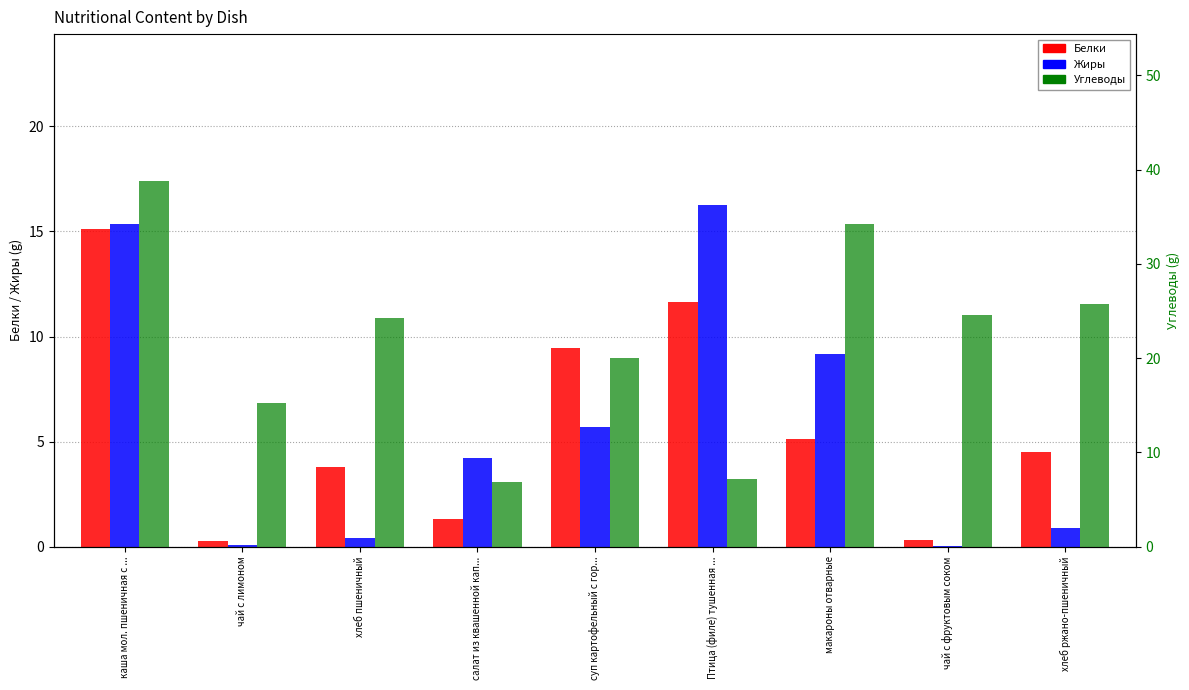

Reading left to right, transcribe all the data shown in this chart.

Белки: 15.1	0.3	3.8	1.3	9.5	11.6	5.1	0.3	4.5
Жиры: 15.4	0.1	0.4	4.2	5.7	16.3	9.2	0.0	0.9
Углеводы: 38.9	15.2	24.3	6.9	20.0	7.2	34.2	24.5	25.8